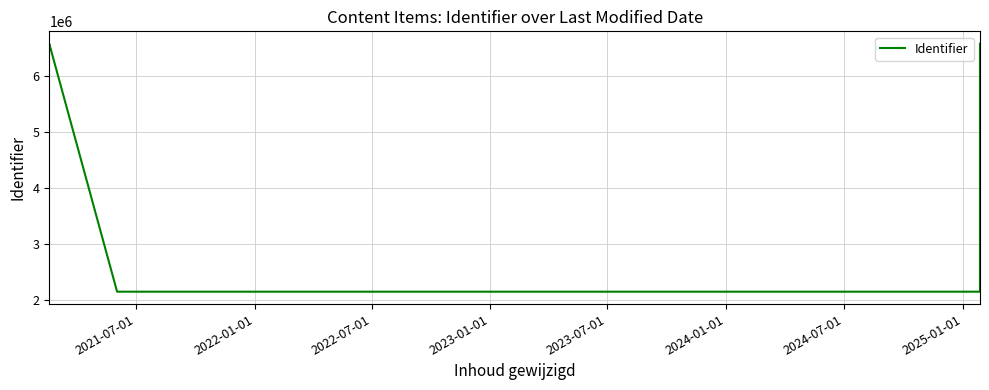

Does the chart display data point markers on the line(s)?

No